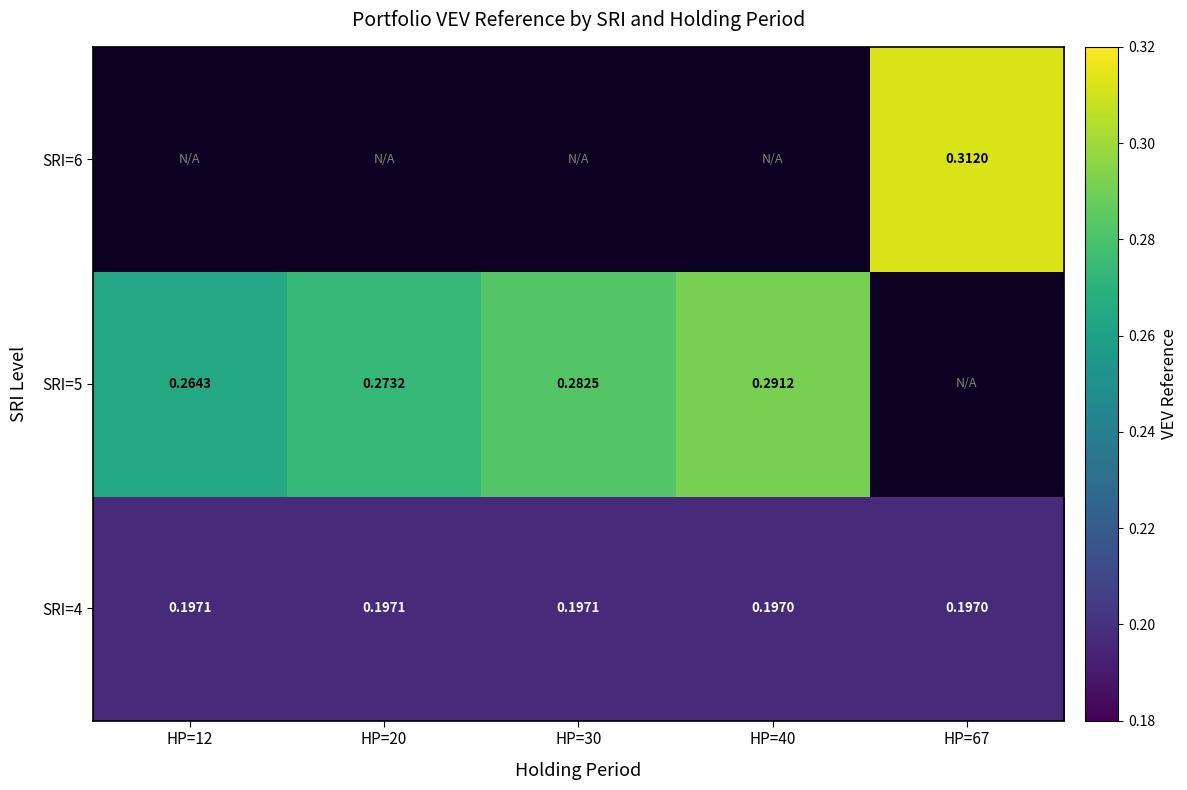

Is the value of SRI=6 at HP=67 greater than the value of SRI=4 at HP=30?

Yes